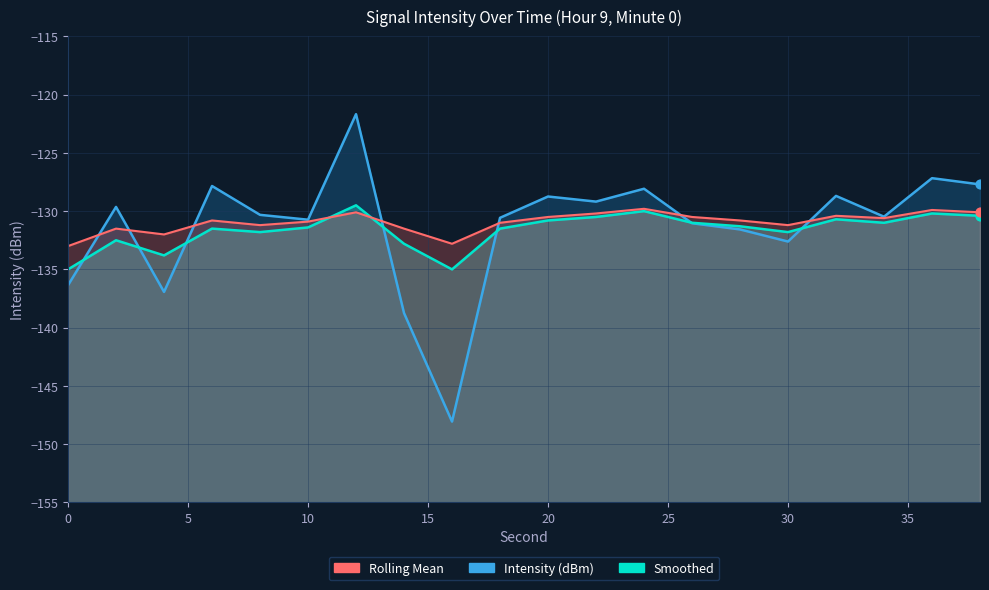

At how many categories does at least one series exceed -129?

7